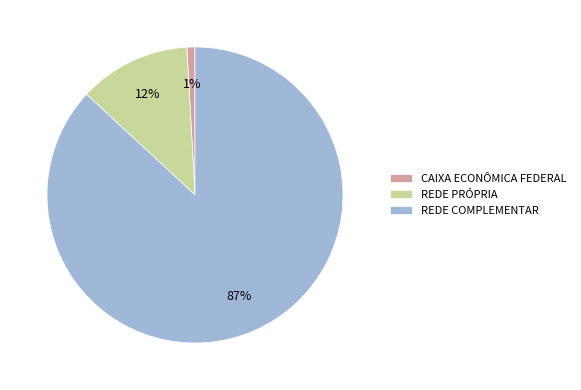

Which slice is the smallest?

CAIXA ECONÔMICA FEDERAL